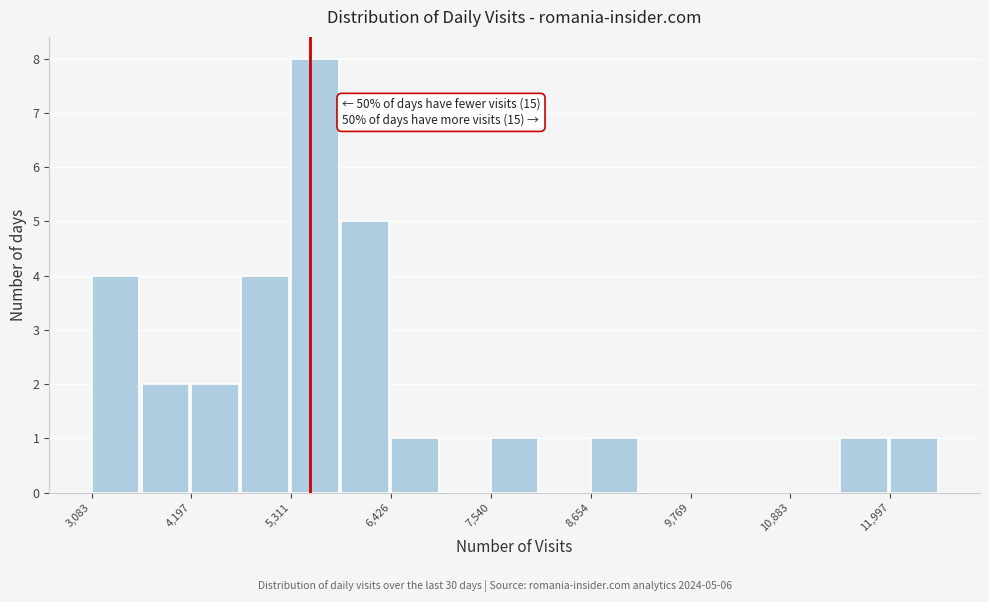

Read against the x-axis, roughly where is the centre of the tallest bar?

5600